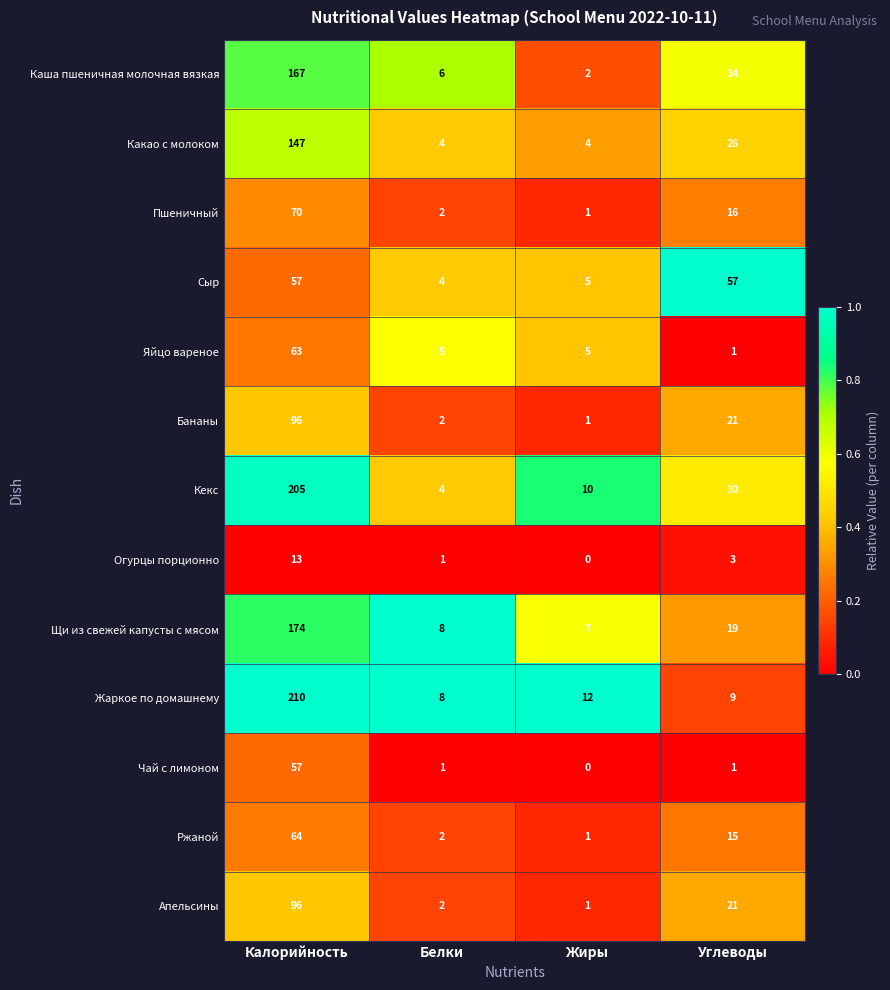

What is the total value across all series at Калорийность?

1419